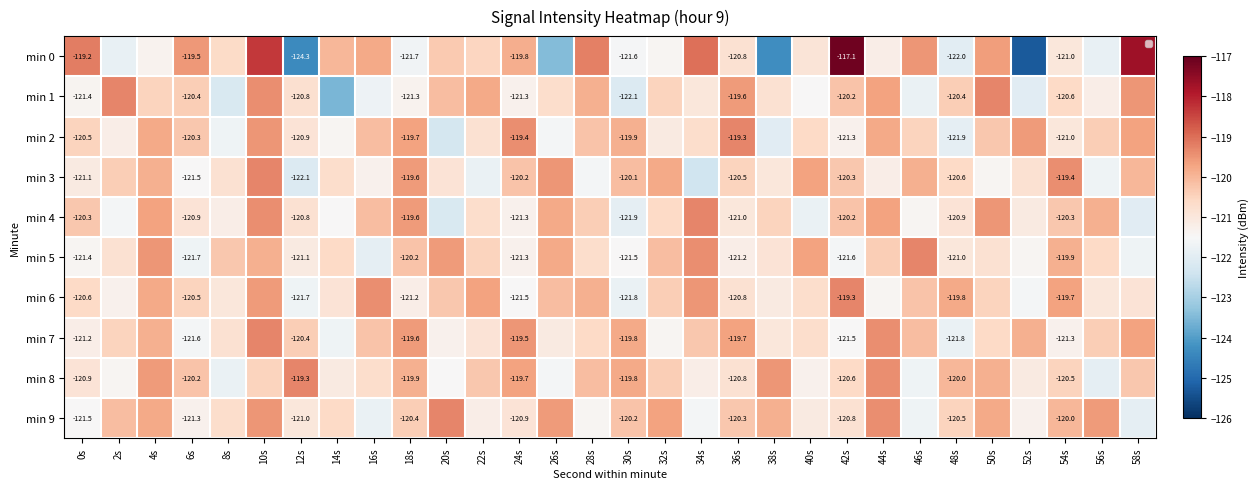

Which series has the widest spread of values?

min 0